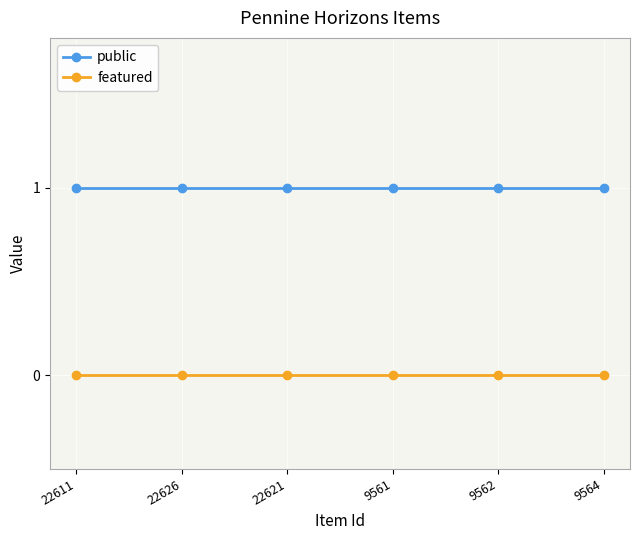

What are all the series names shown in the legend?

public, featured